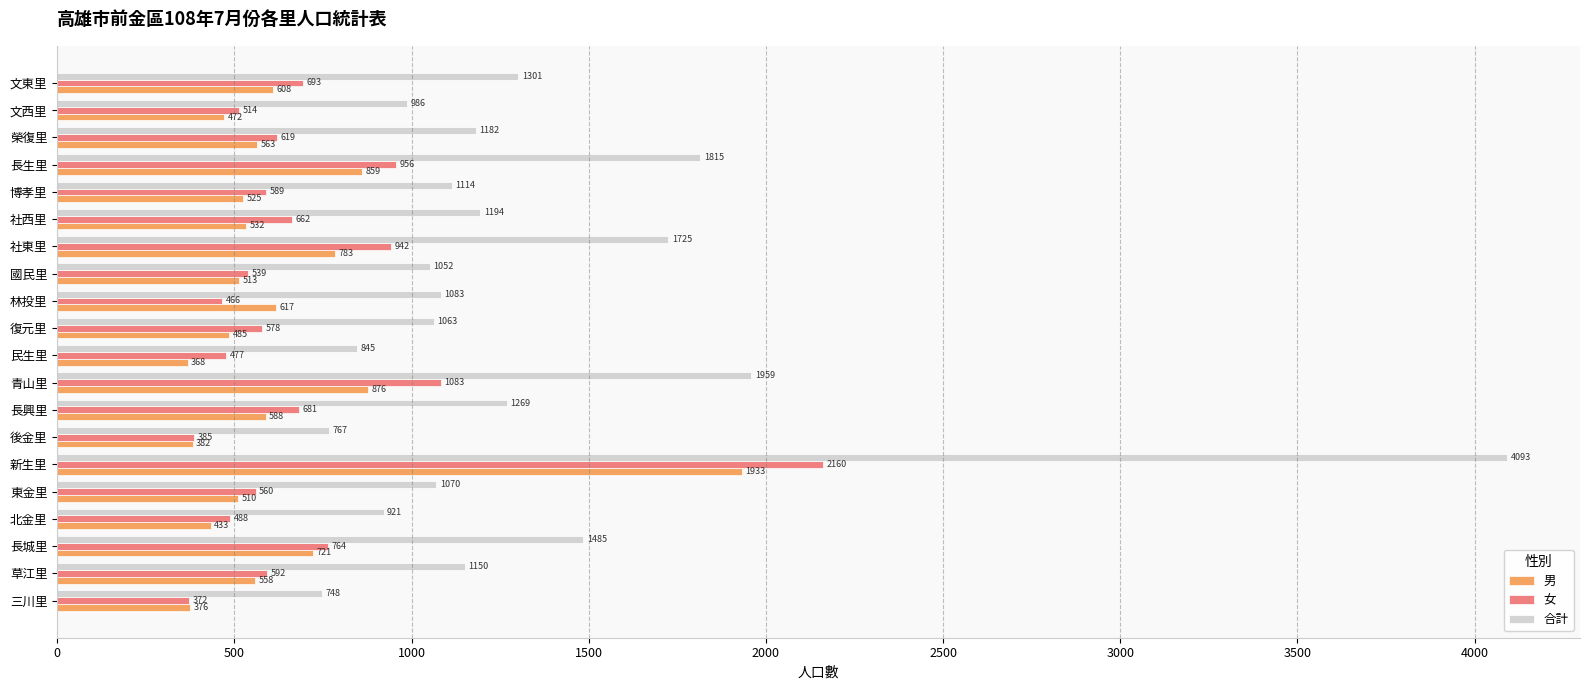

Which series has the widest spread of values?

合計